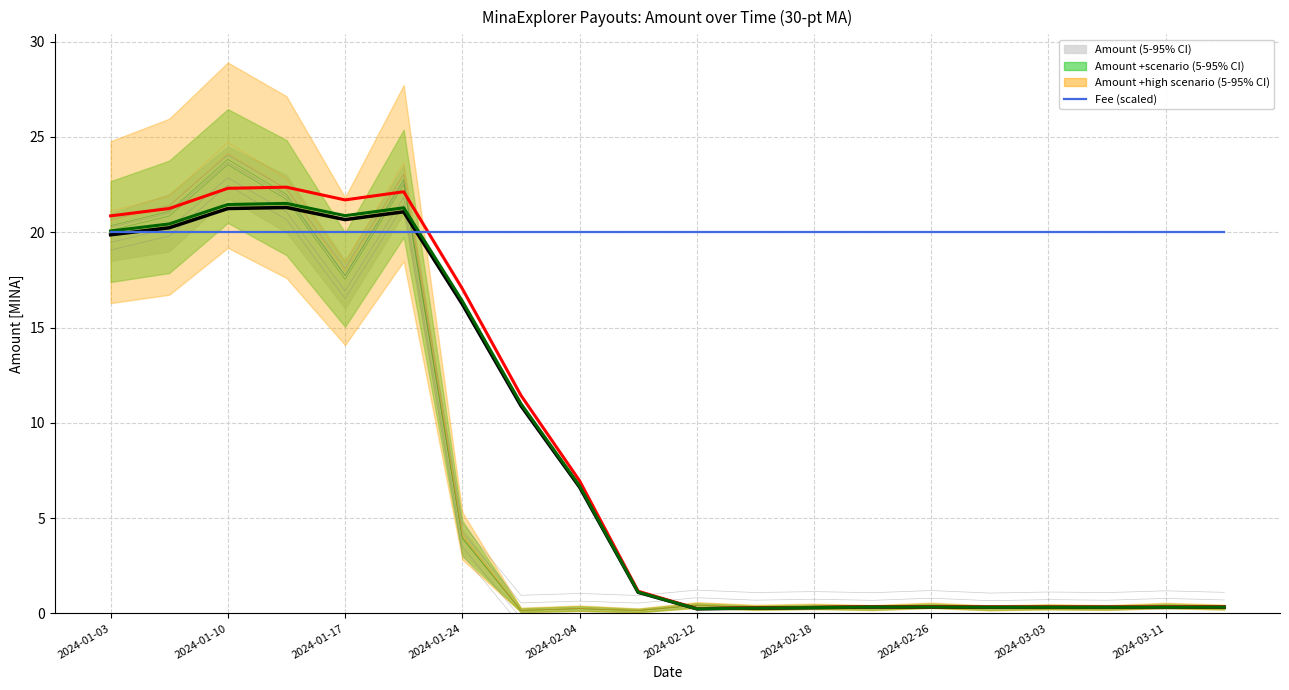

The Amount +scenario MA series shows 0.1 at 14. True or false?

False